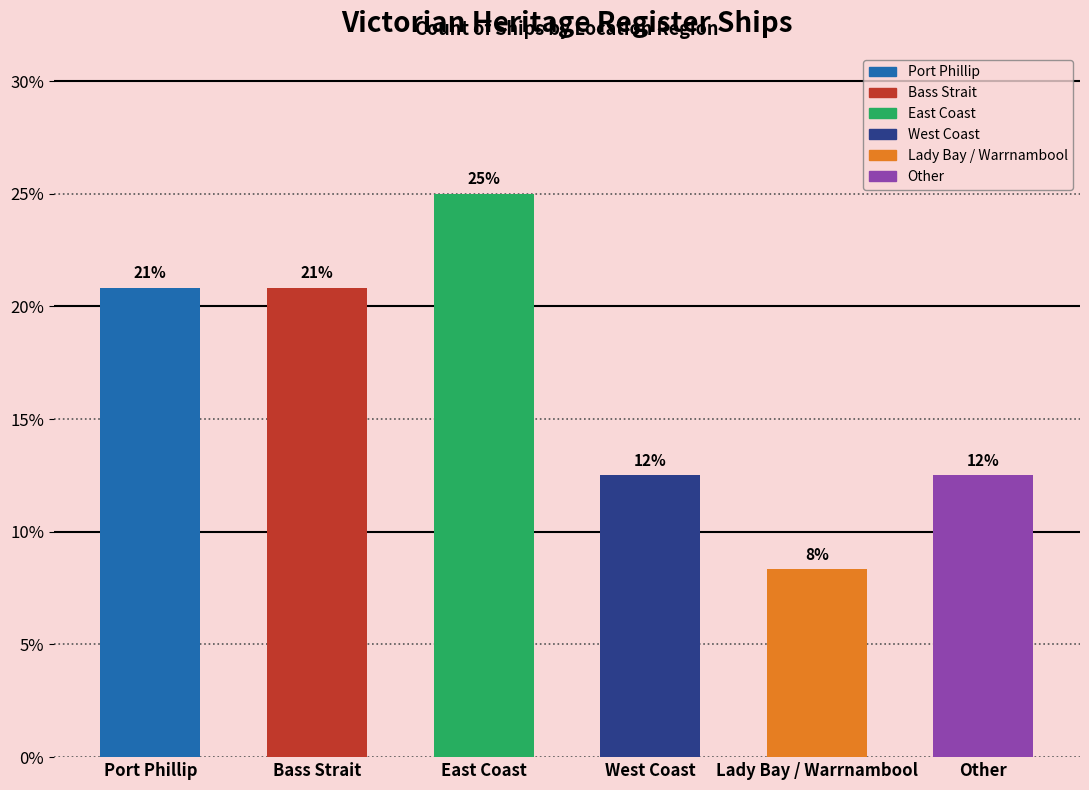

What is the difference between the maximum and minimum values?

16.7